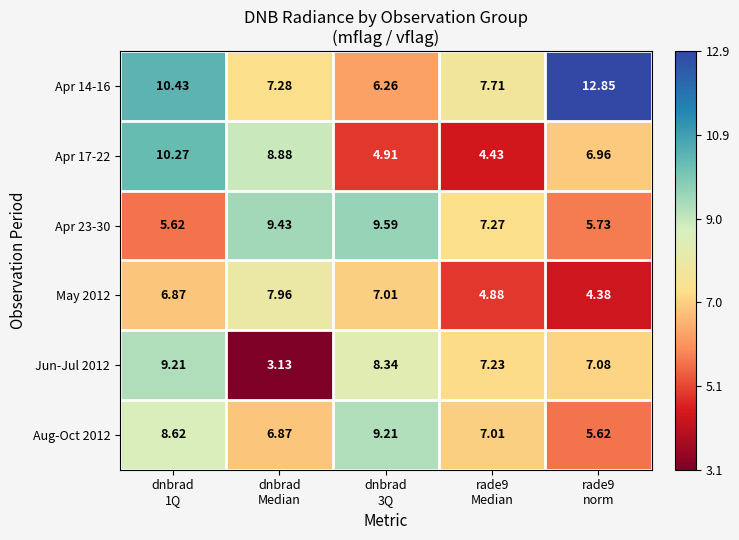

Count the number of categories in the chart.

5